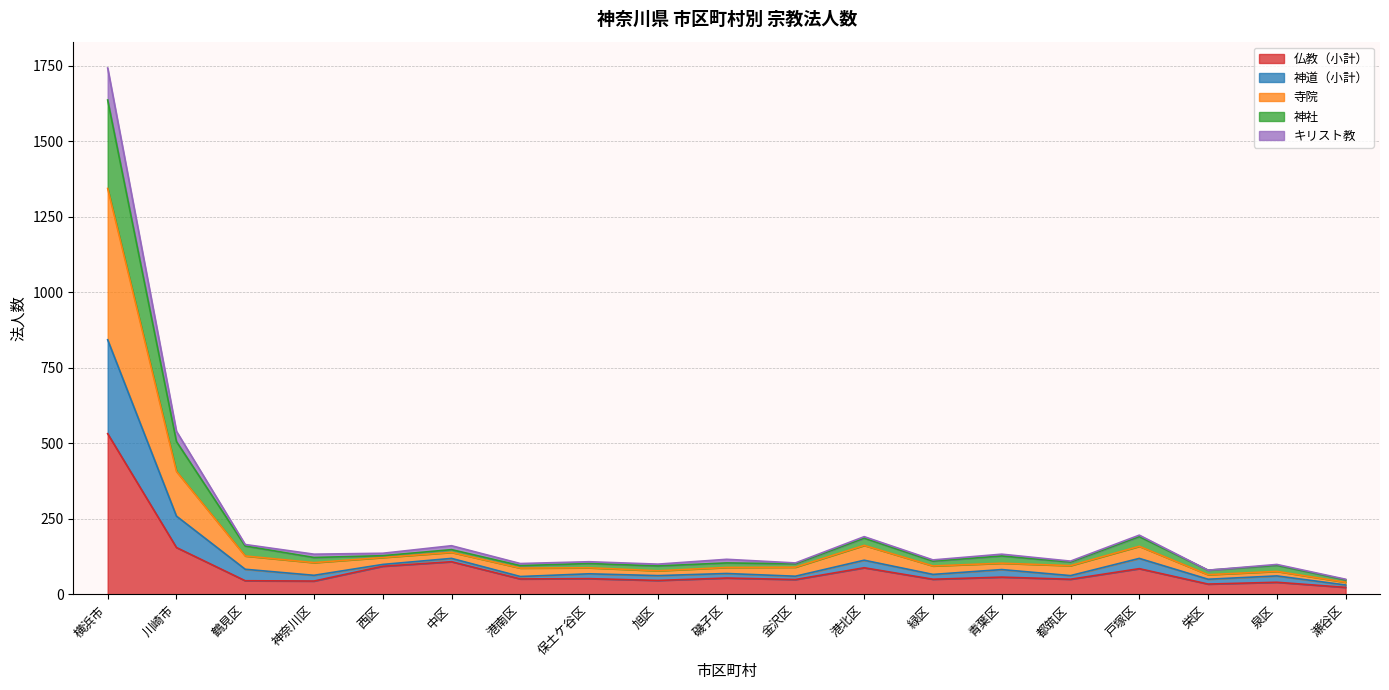

Which category has the highest value in the 仏教（小計） series?

横浜市